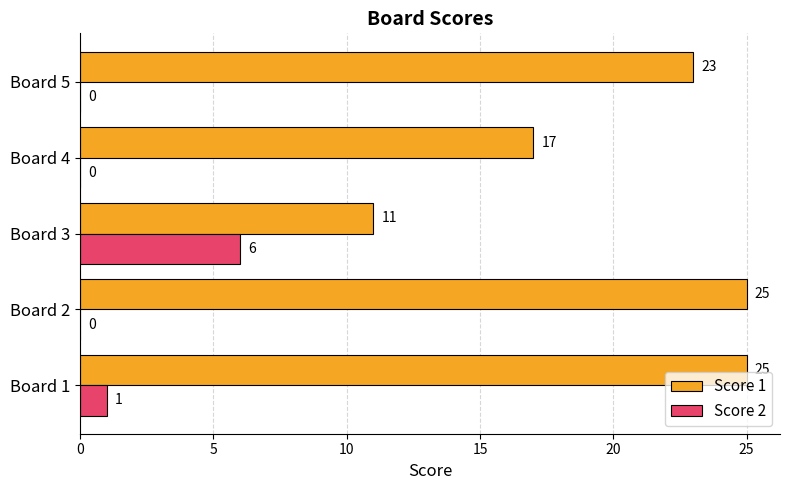

Which series has the largest total across all categories?

Score 1